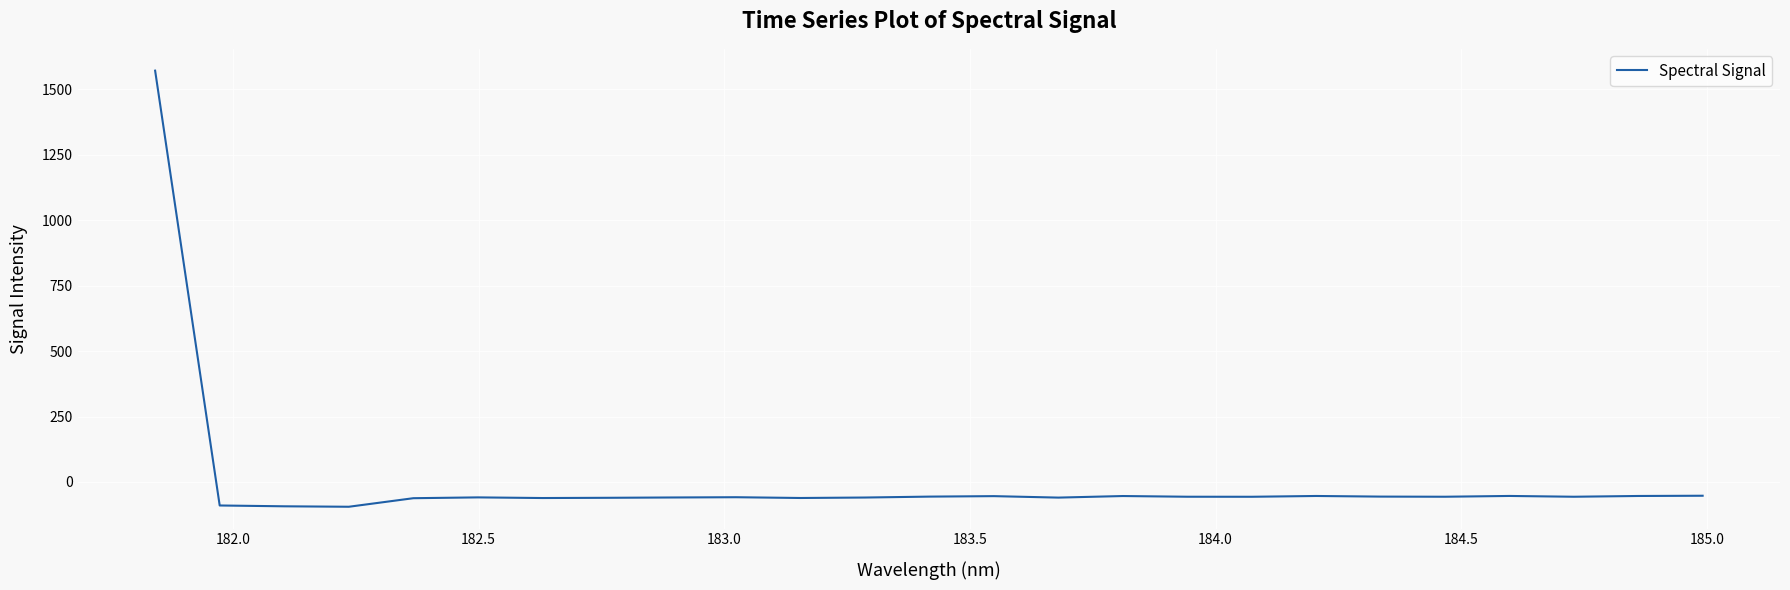

What is the greatest value displayed?

1572.0